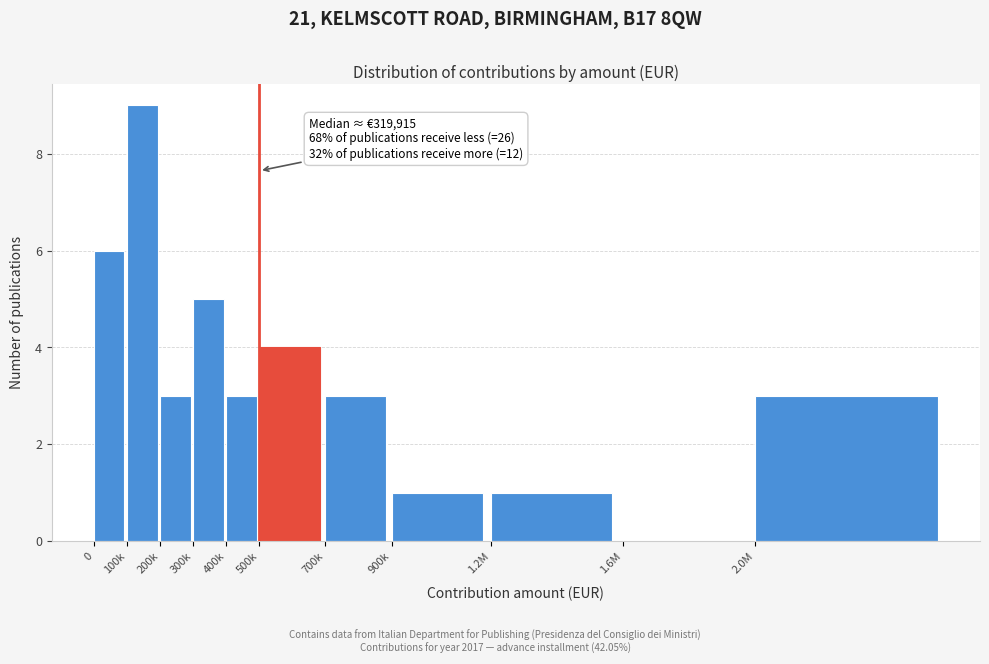

Reading left to right, what are all the values shown in this chart?

0=6	100k=9	200k=3	300k=5	400k=3	500k=4	700k=3	900k=1	1.2M=1	1.6M=0	2.0M=3